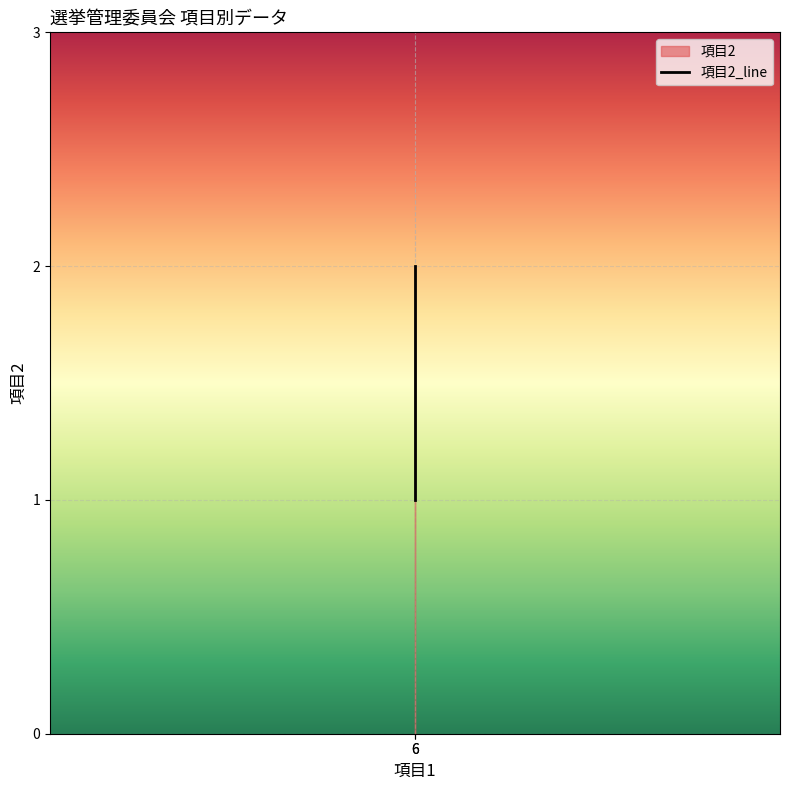

At which label is the value closest to 1?

6